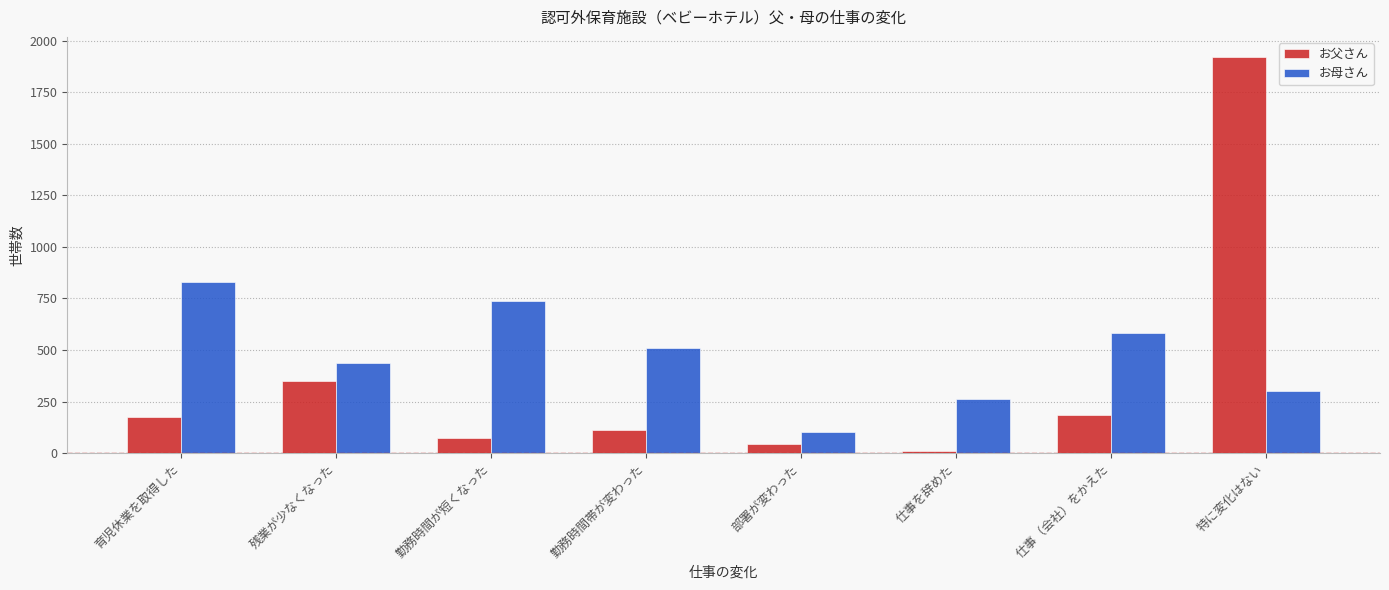

True or false: お母さん has a value of 737 at 勤務時間が短くなった.

True